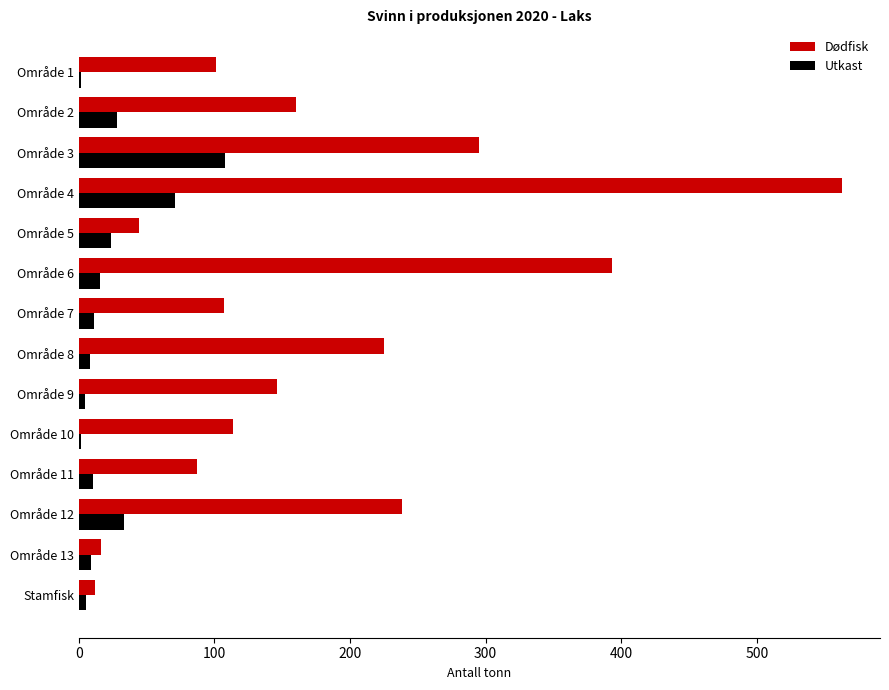

Which series has the largest range (max minus min)?

Dødfisk